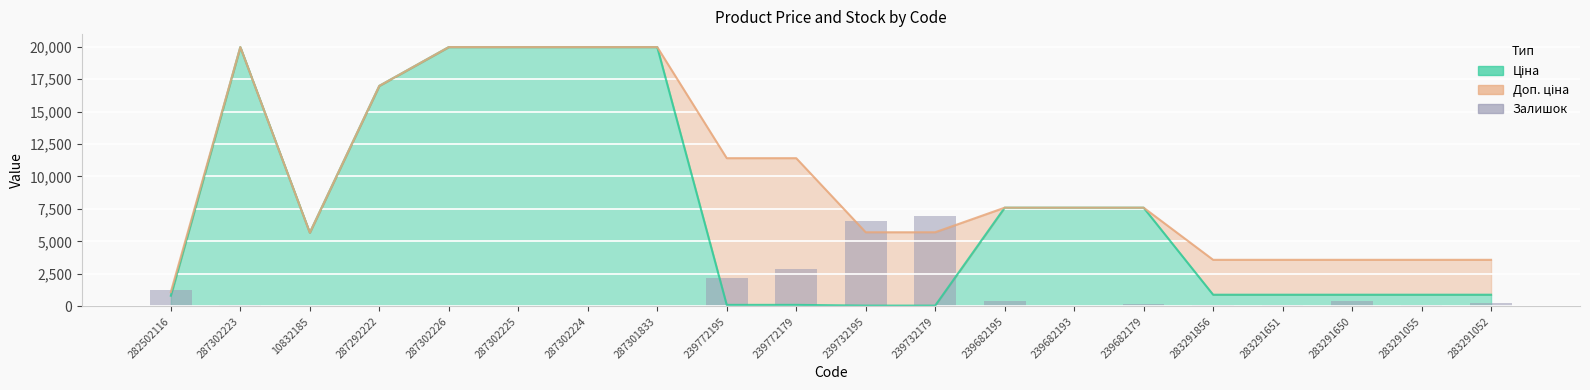

The chart shows a value of 268.4 at 283291052. True or false?

True